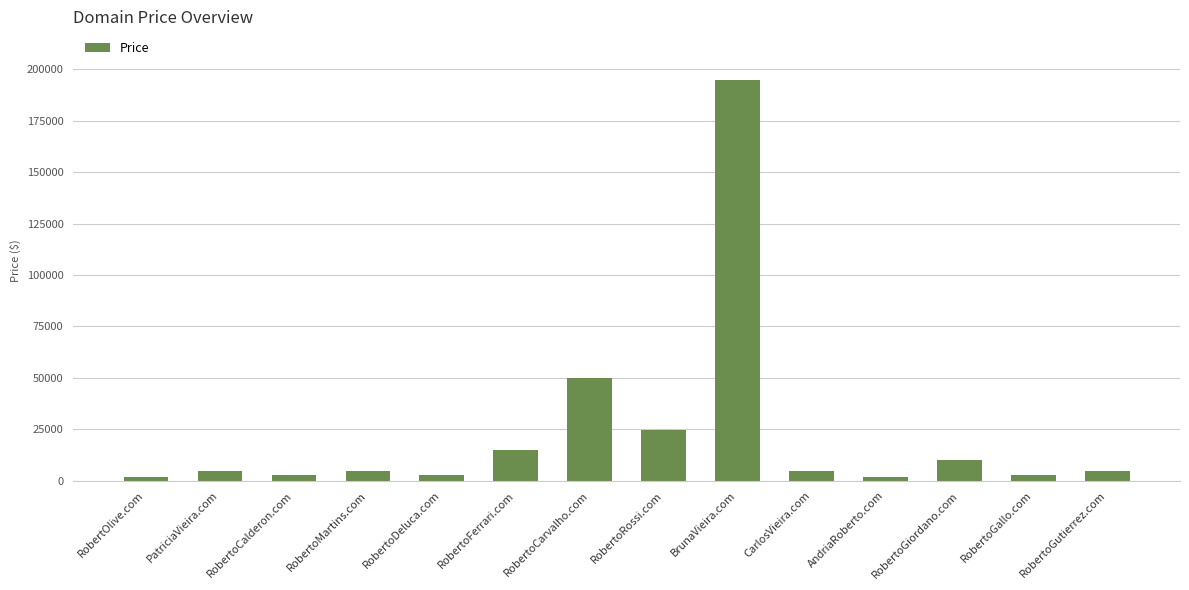

How many data points are less than 4888?

5